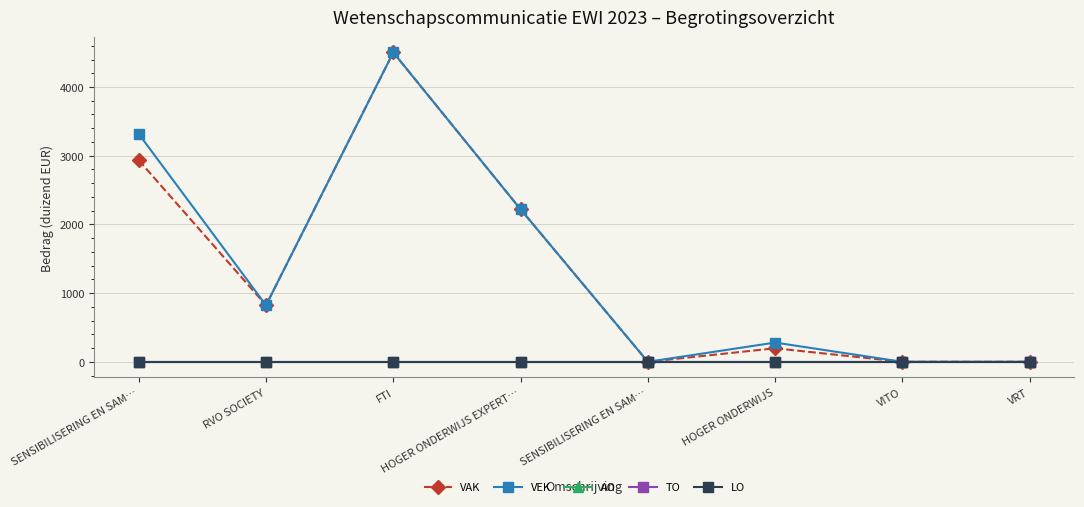

Reading left to right, what are all the values shown in this chart?

VAK: 2934	823	4503	2220	0	197	0	0
VEK: 3317	823	4503	2220	0	280	0	0
AO: 0	0	0	0	0	0	0	0
TO: 0	0	0	0	0	0	0	0
LO: 0	0	0	0	0	0	0	0